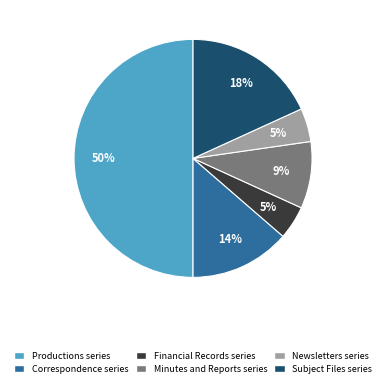

To the nearest percent, what percentage of the pie is Productions series?

50%